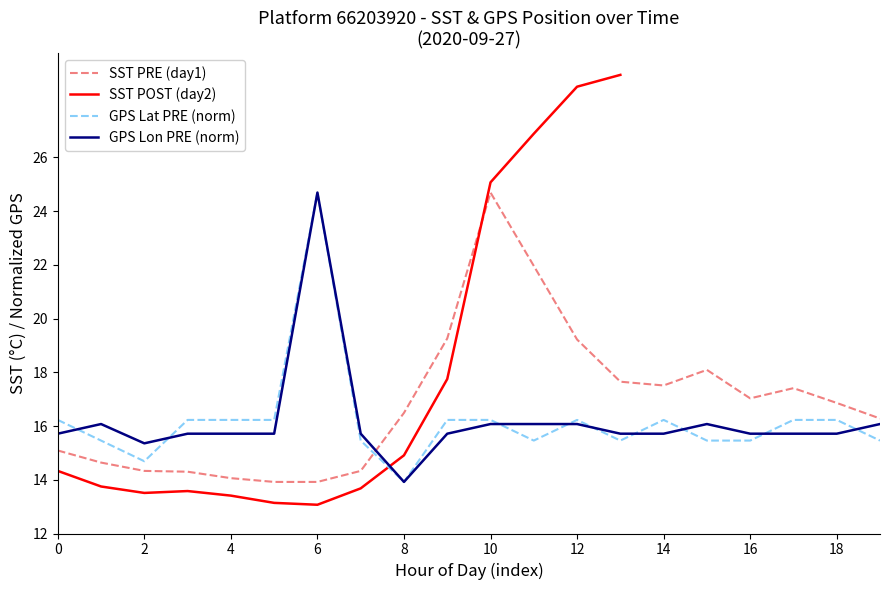

At which label does GPS Lat PRE (norm) reach its peak?

6